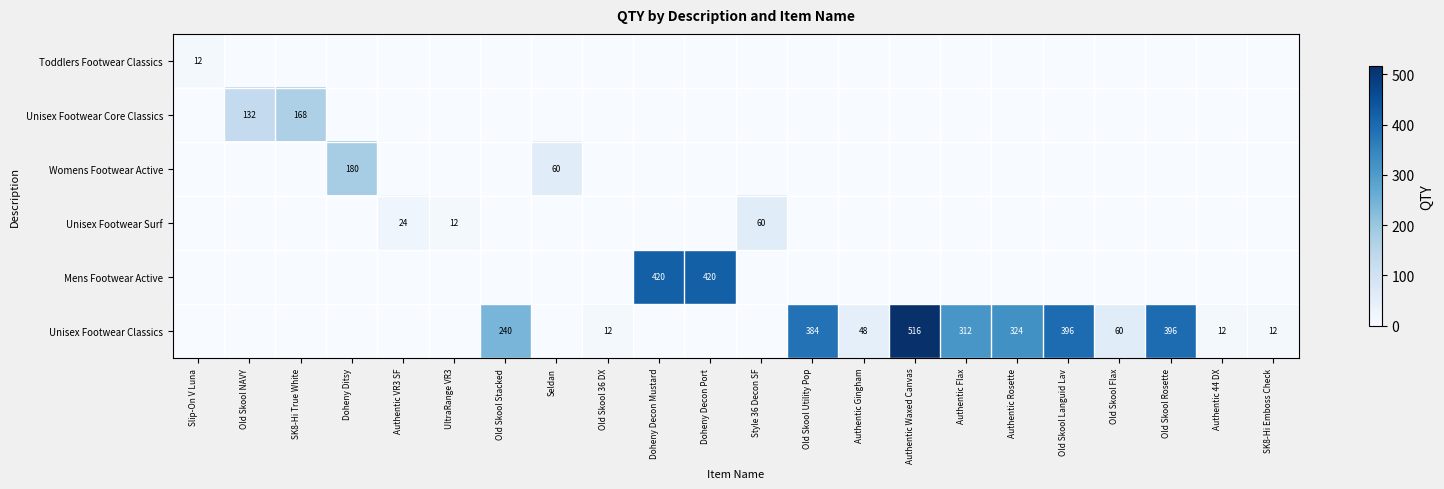

The Unisex Footwear Classics series shows 12 at SK8-Hi Emboss Check. True or false?

True